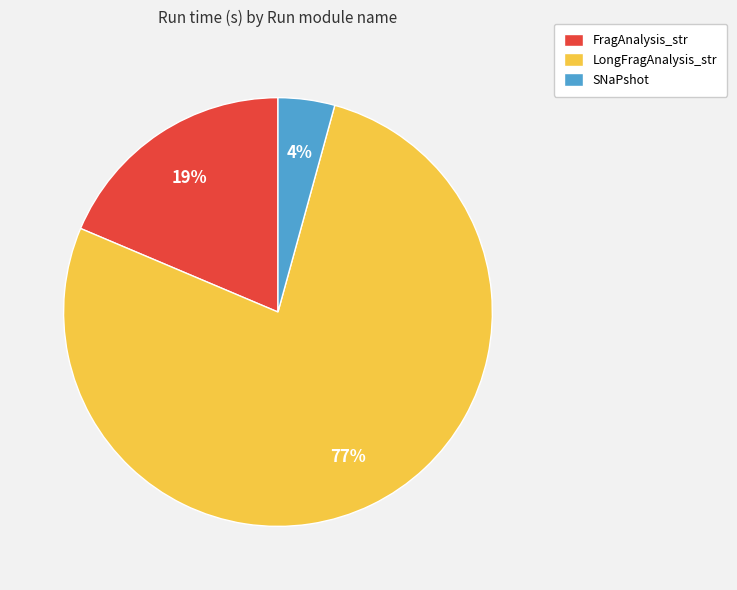

Do LongFragAnalysis_str and SNaPshot together represent more than half of the pie?

Yes